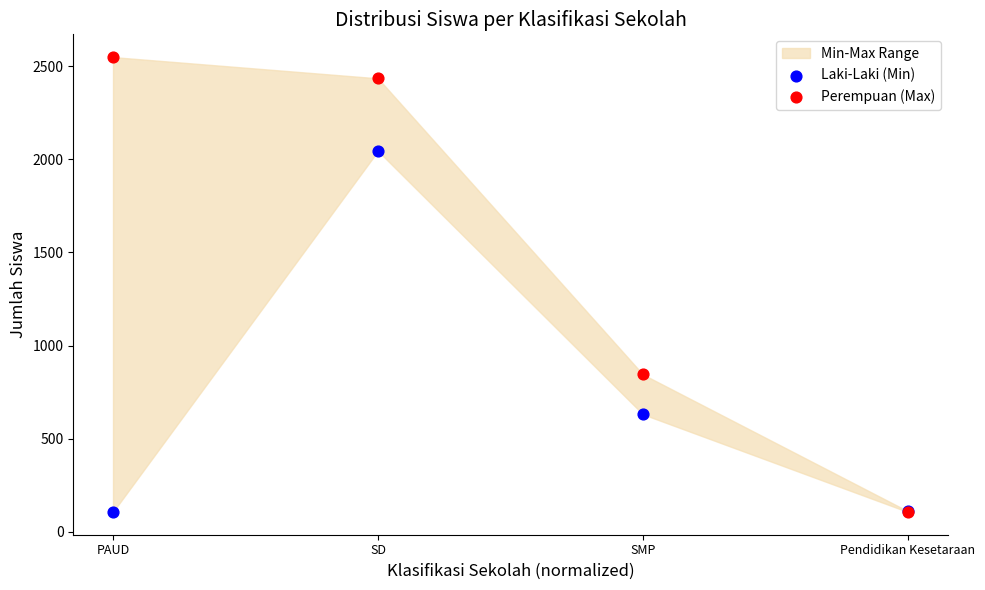

Which series has the widest spread of Y values?

Perempuan (Max)